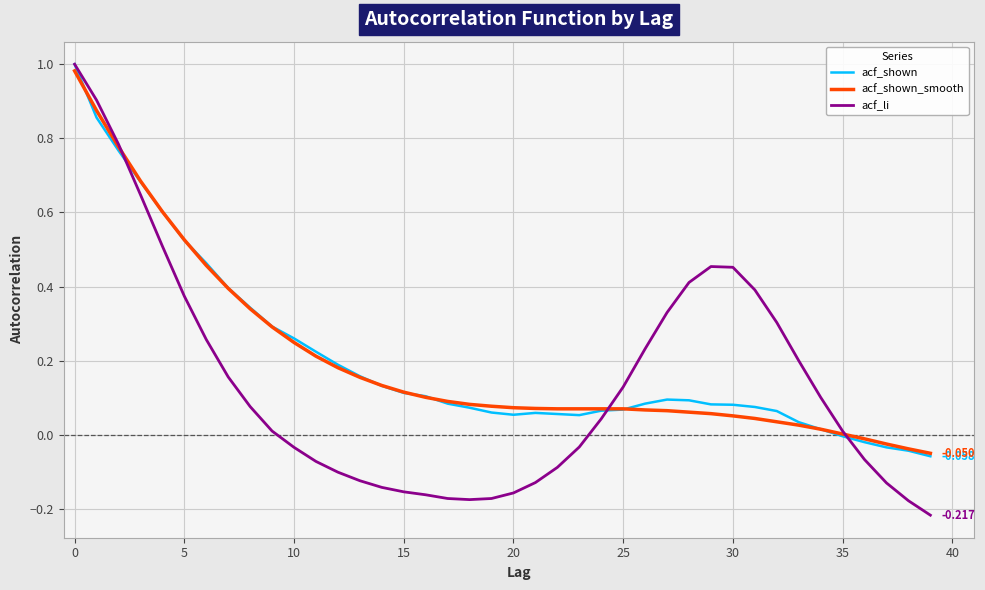

True or false: acf_li and acf_shown_smooth cross at least once.

True